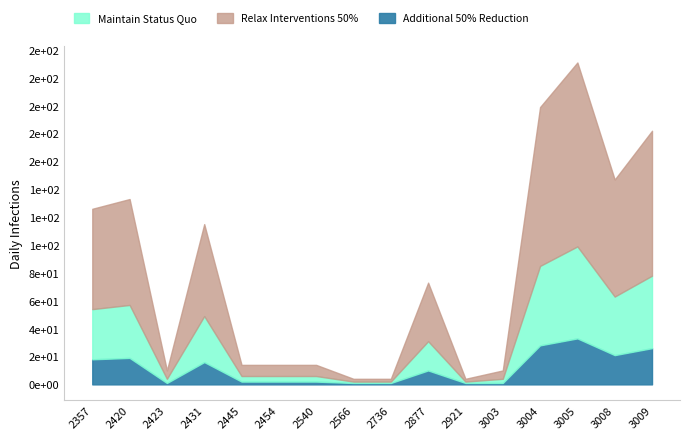

The Maintain Status Quo series shows 1 at 2566. True or false?

False